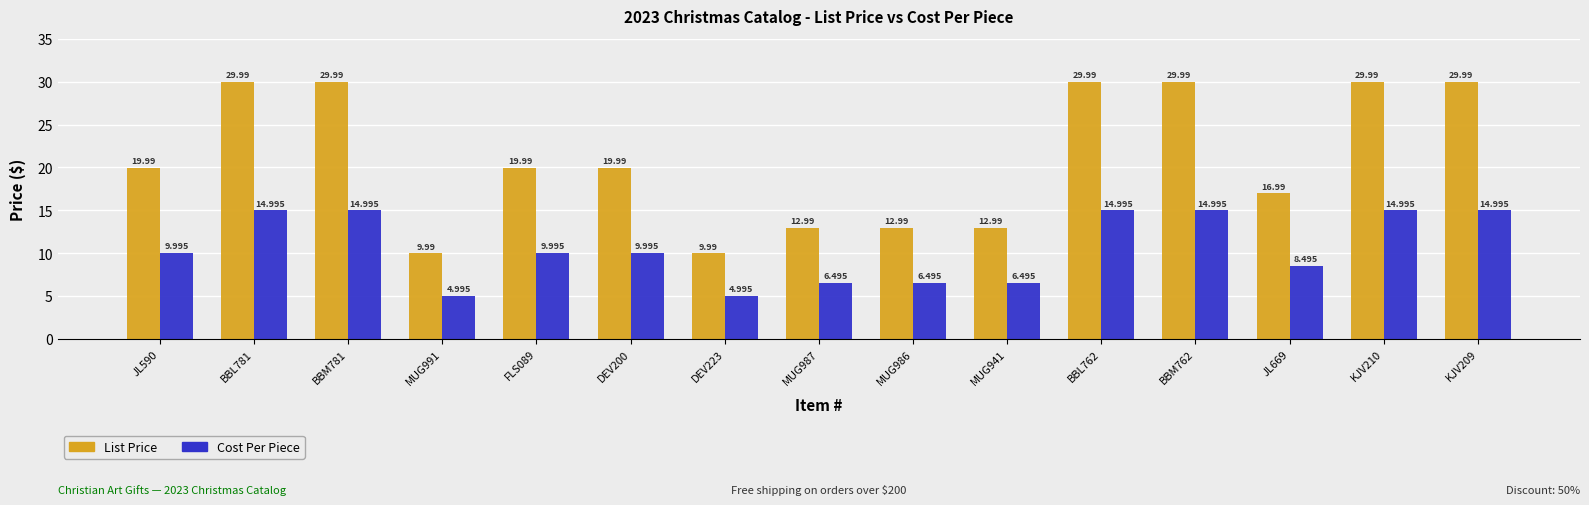

What is the difference between the second highest and second lowest values in the List Price series?

20.0